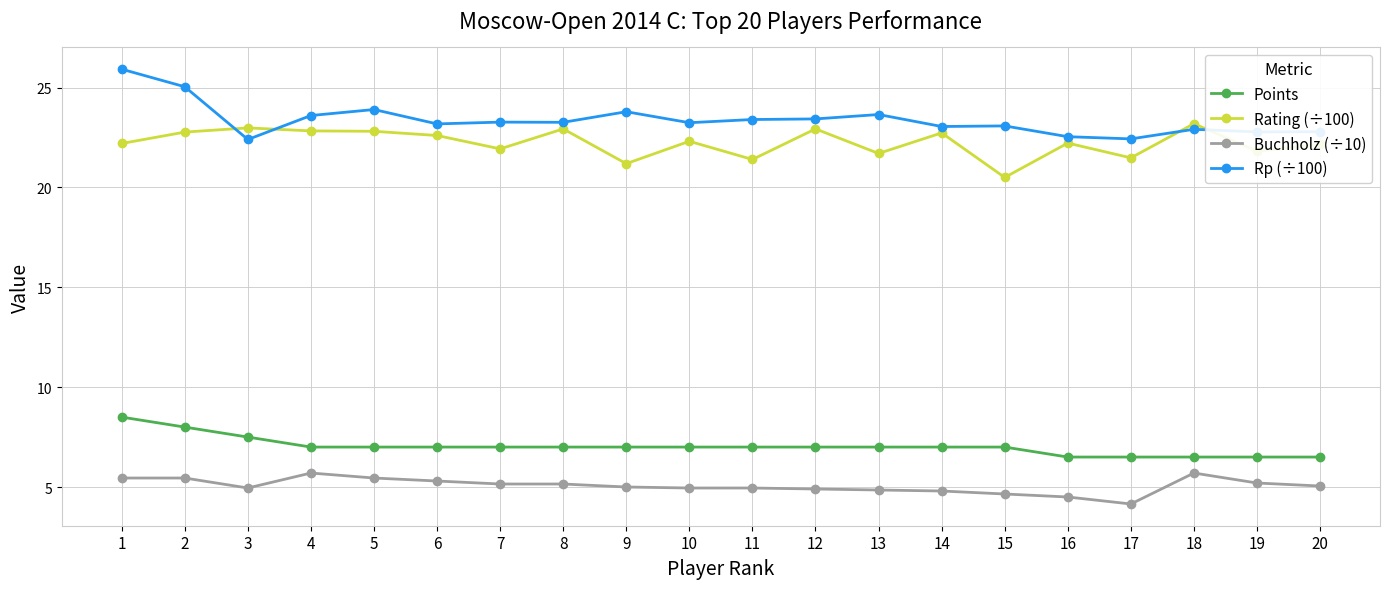

Is this an area chart (filled region under the line)?

No